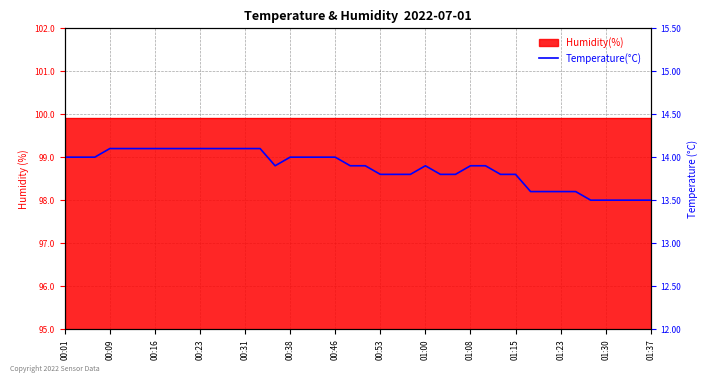

How many values are between 13 and 14?

29